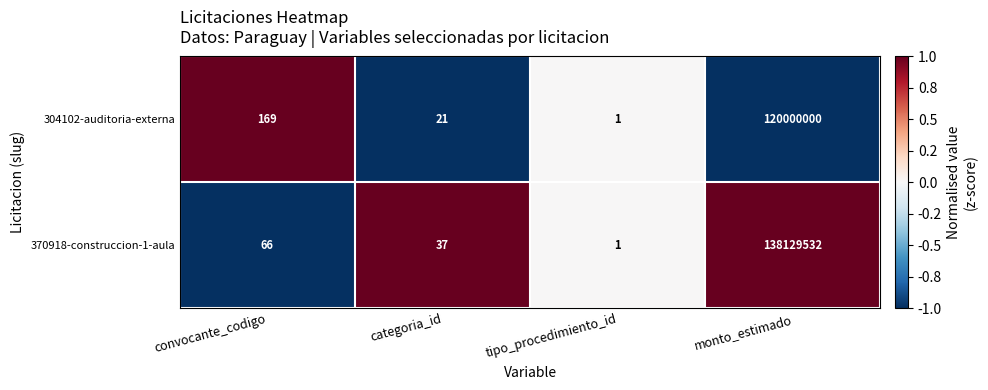

What is the difference between the 304102-auditoria-externa values at tipo_procedimiento_id and categoria_id?

20